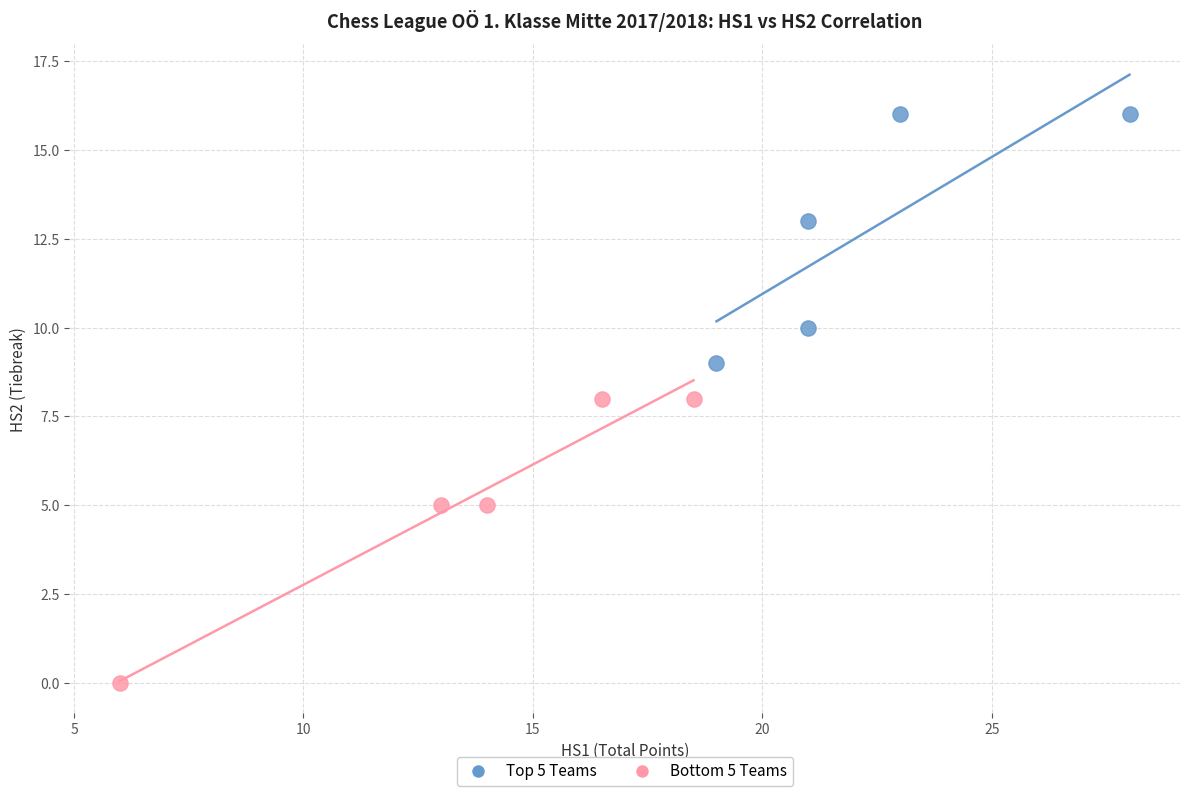

Which series has the widest spread of Y values?

Bottom 5 Teams